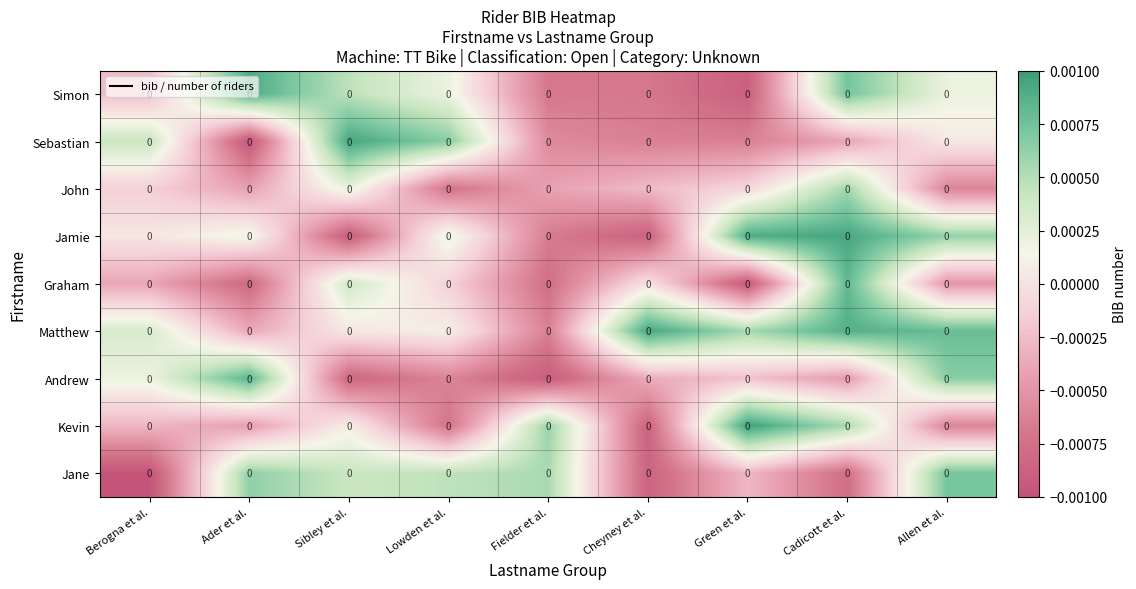

How many positive values does the Simon series have?

5